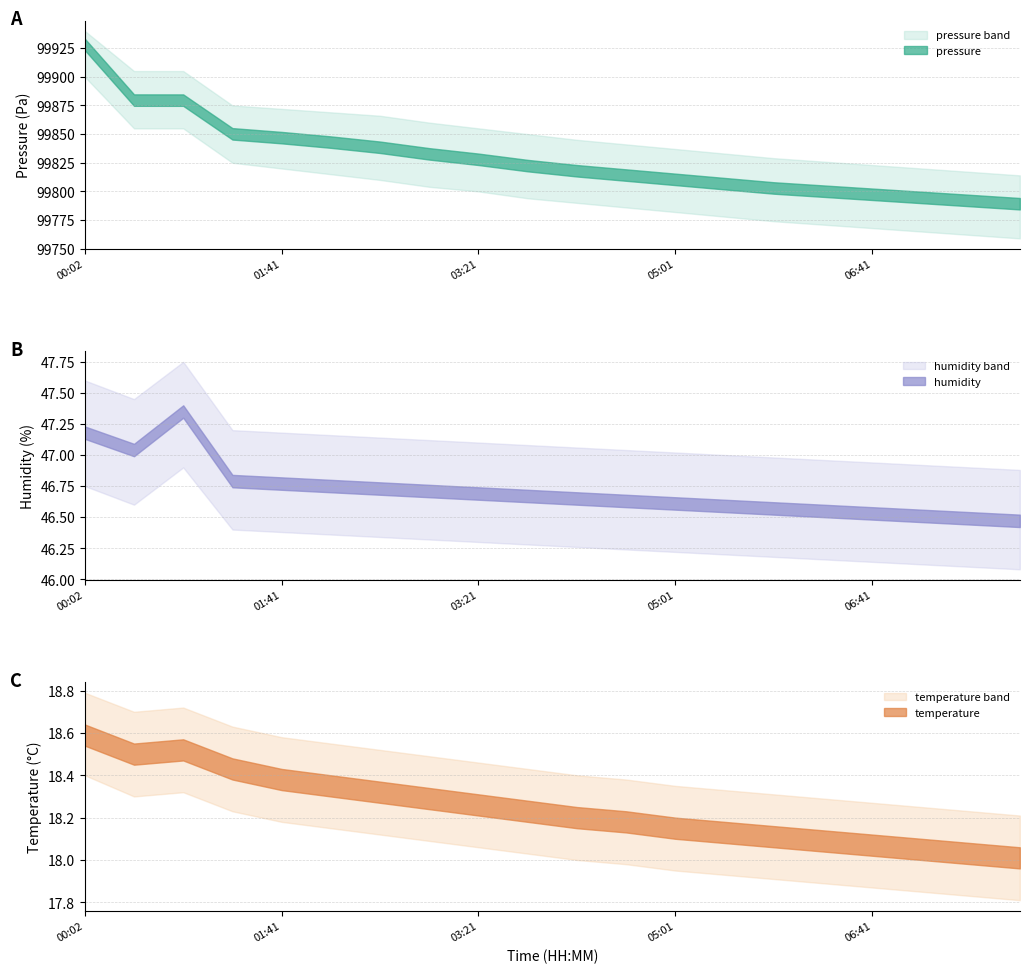

At which category does humidity reach its first local peak?

00:52